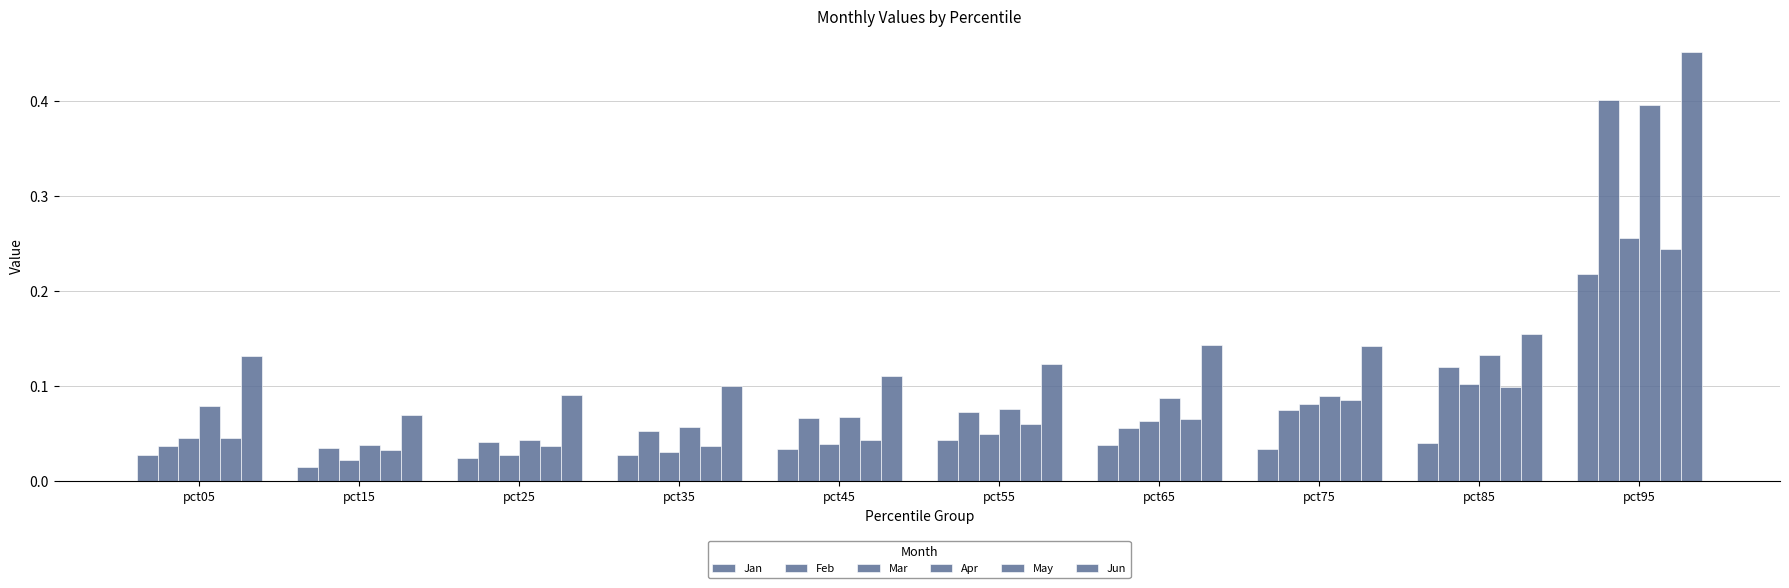

What is the maximum value for Mar?

0.3